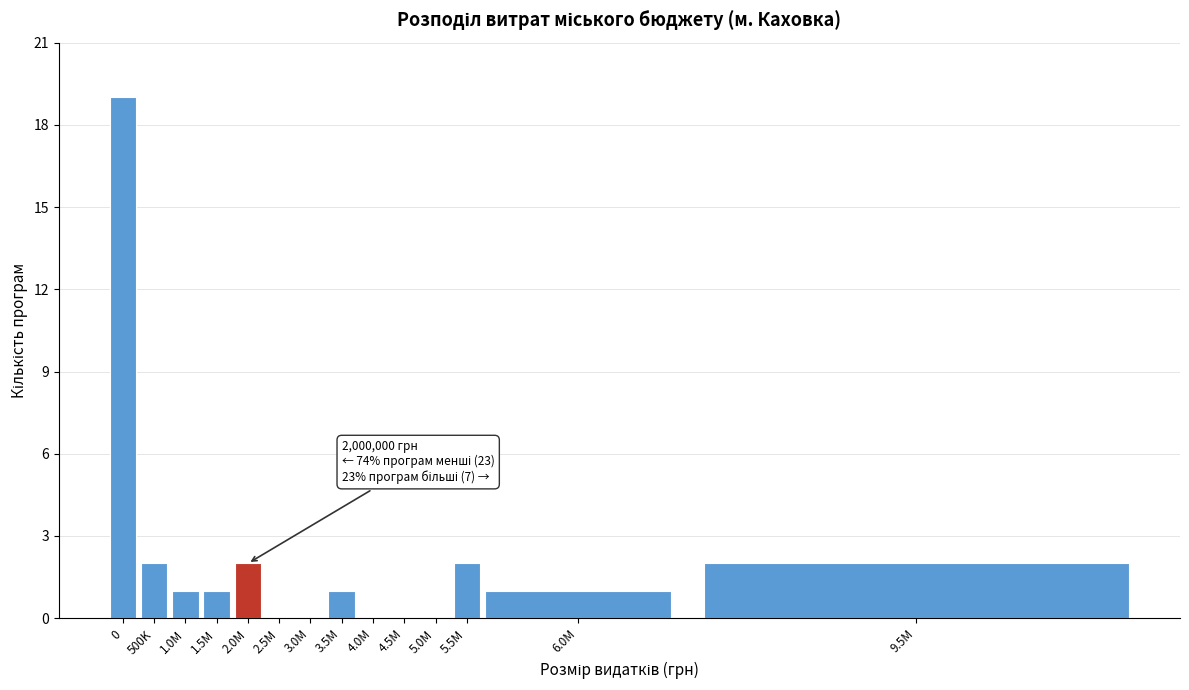

Reading left to right, extract all data points from this chart.

0=19	500K=2	1.0M=1	1.5M=1	2.0M=2	2.5M=0	3.0M=0	3.5M=1	4.0M=0	4.5M=0	5.0M=0	5.5M=2	6.0M=1	9.5M=2